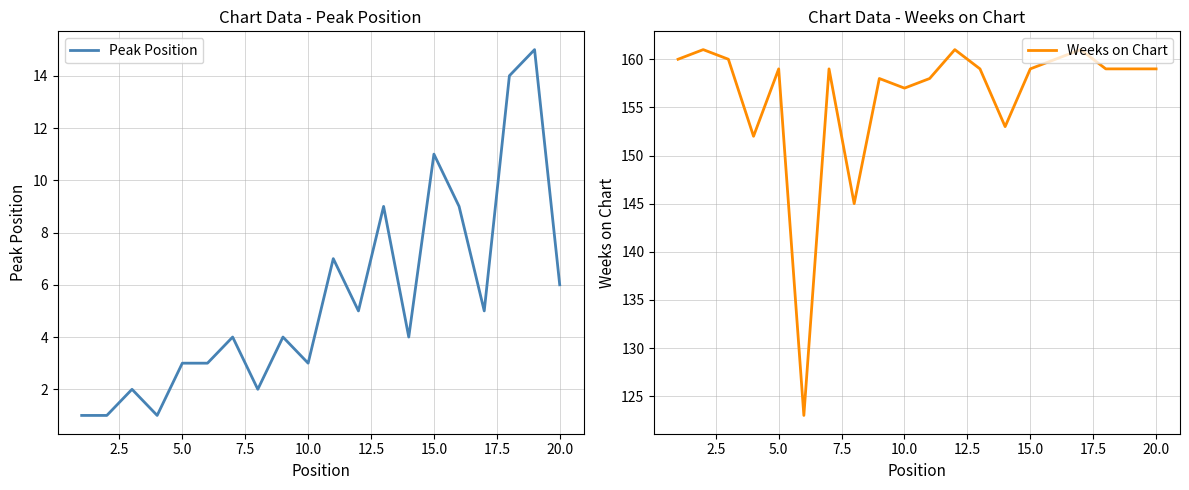

What are all the series names shown in the legend?

Peak Position, Weeks on Chart